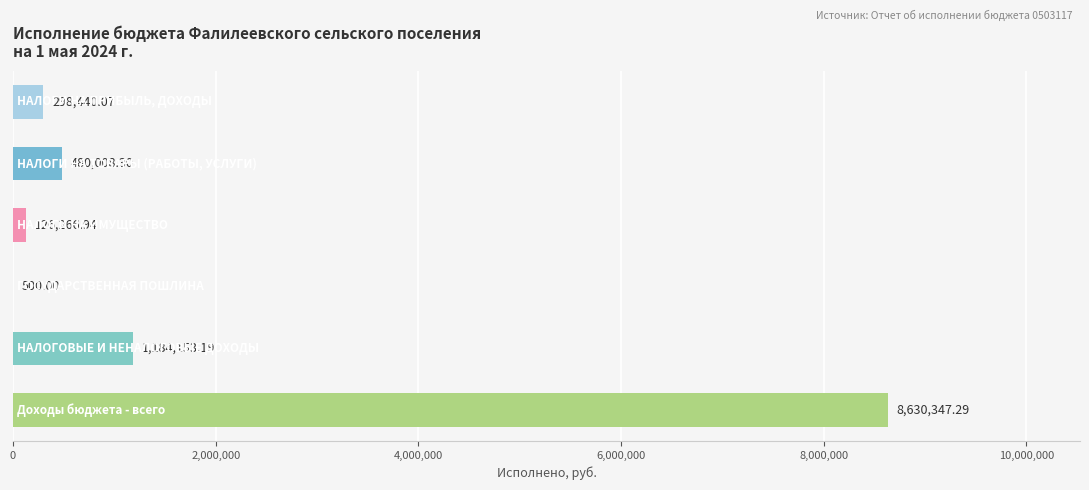

What is the sum of all values?

10719715.8